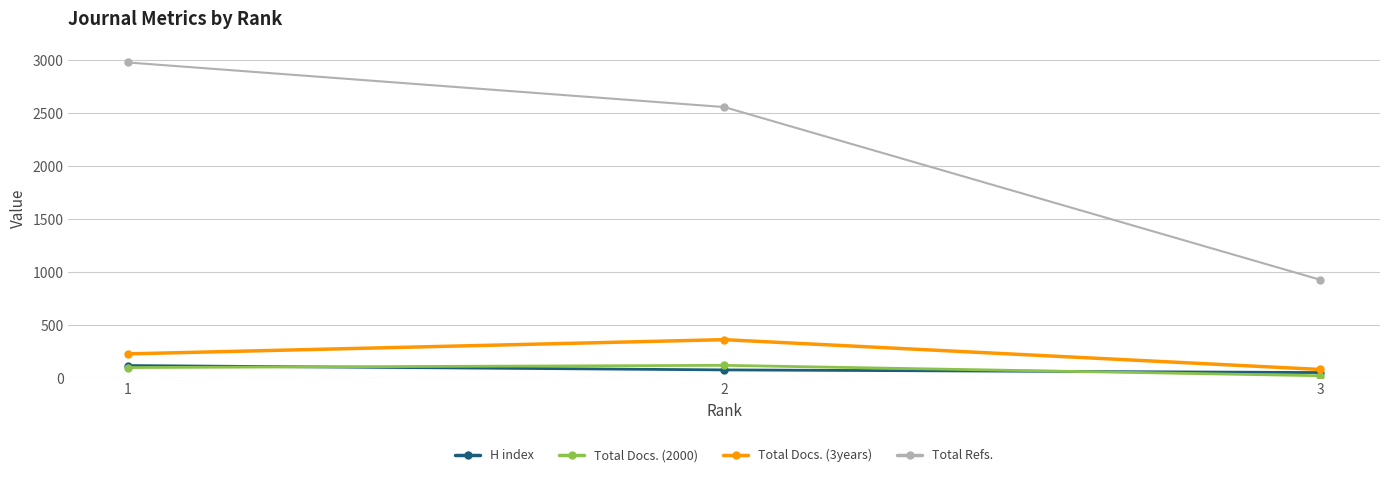

What is the difference between the second highest and minimum values in the H index series?

25